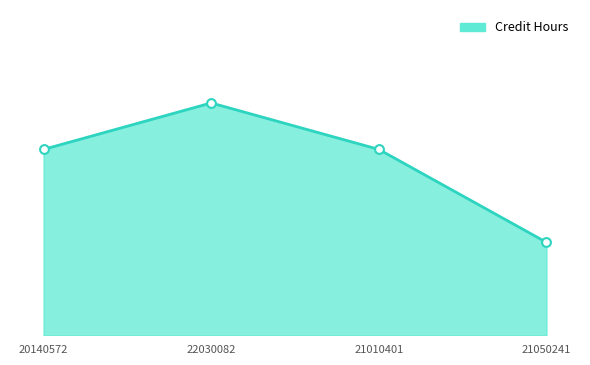

Approximately how many times larger is the value at 21050241 compared to 22030082?

0.4